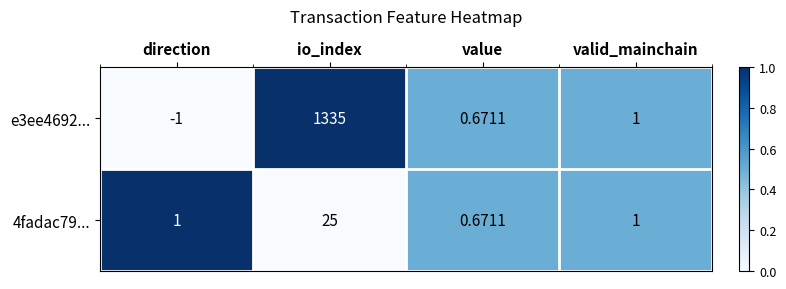

At which category is the sum across all series the highest?

io_index